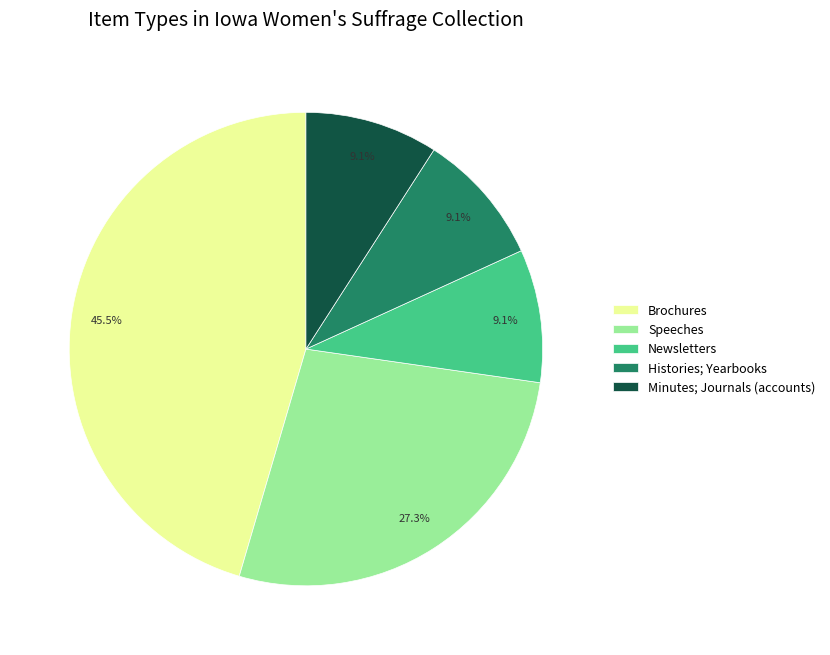

What is the total percentage of Newsletters and Histories; Yearbooks?

18.2%